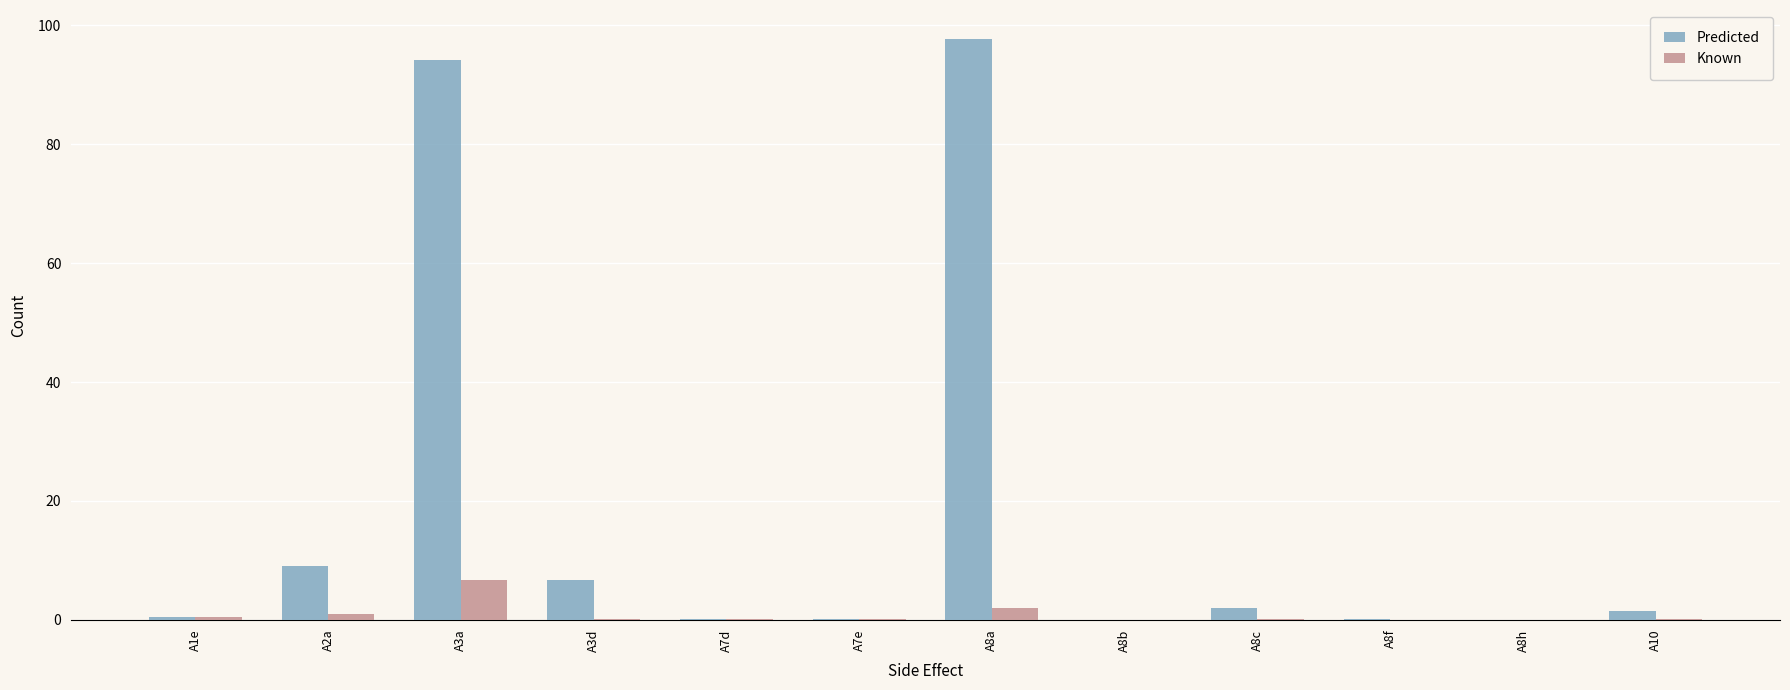

Is it true that Predicted equals 1.4 at A10?

True